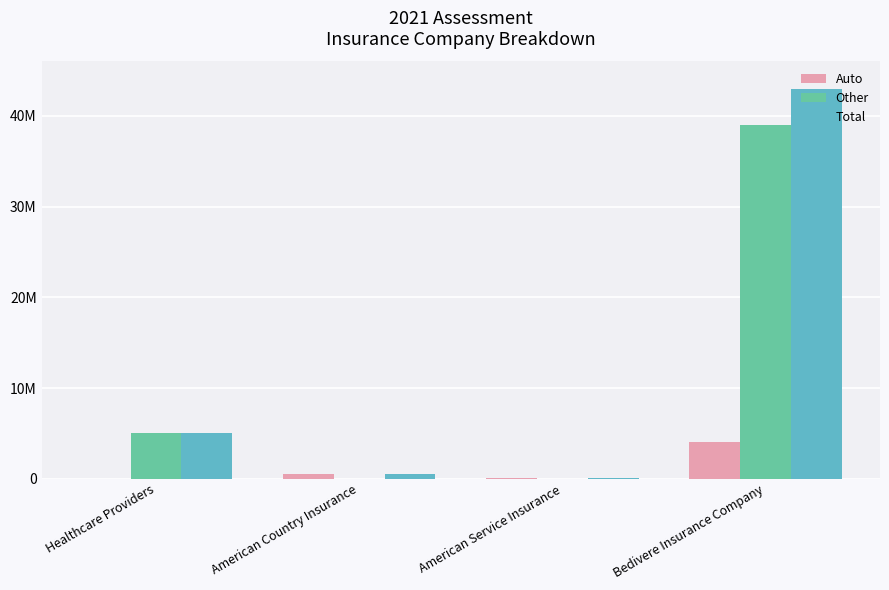

What are all the series names shown in the legend?

Auto, Other, Total